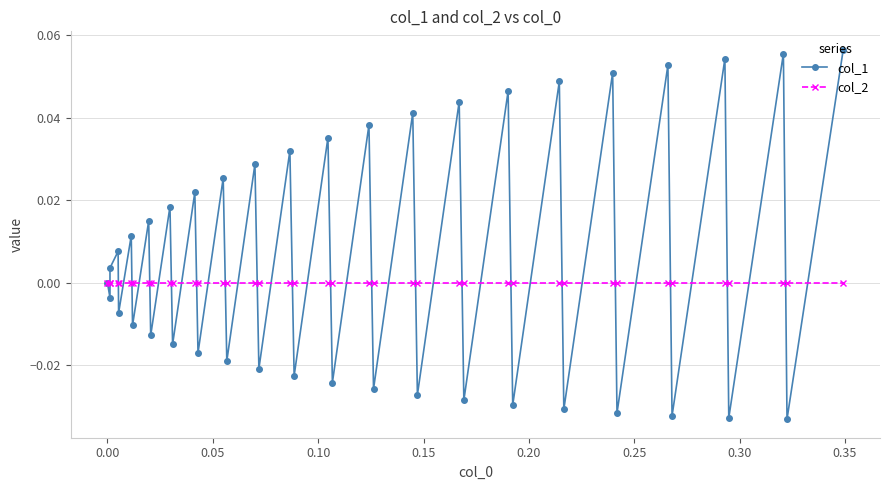

Which series has the largest total across all categories?

col_1